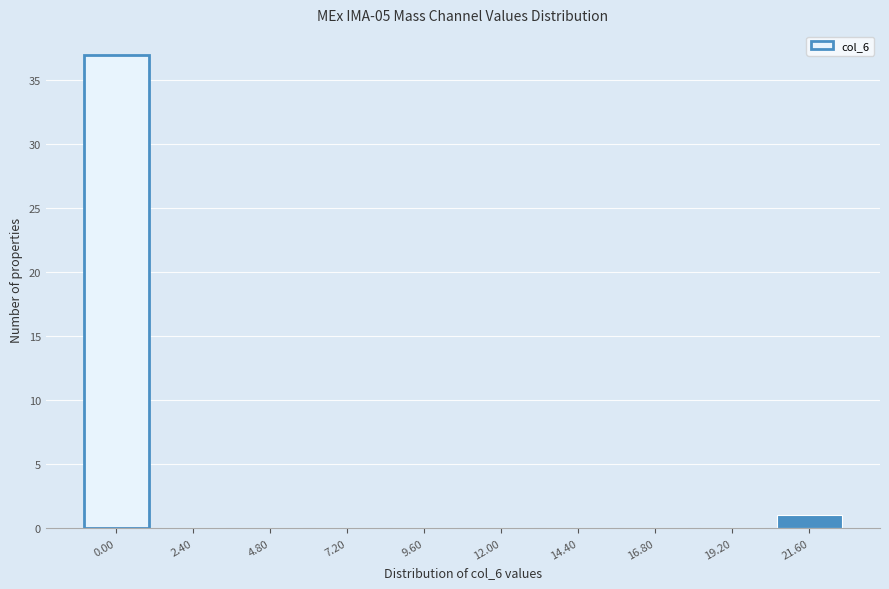

Reading right to left, transcribe all the data shown in this chart.

21.60=1	19.20=0	16.80=0	14.40=0	12.00=0	9.60=0	7.20=0	4.80=0	2.40=0	0.00=37